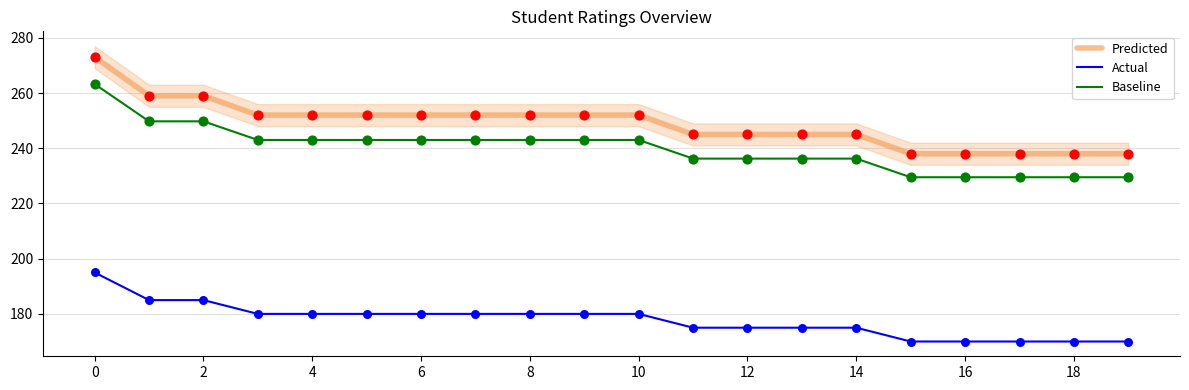

What are all the series names shown in the legend?

Predicted, Actual, Baseline